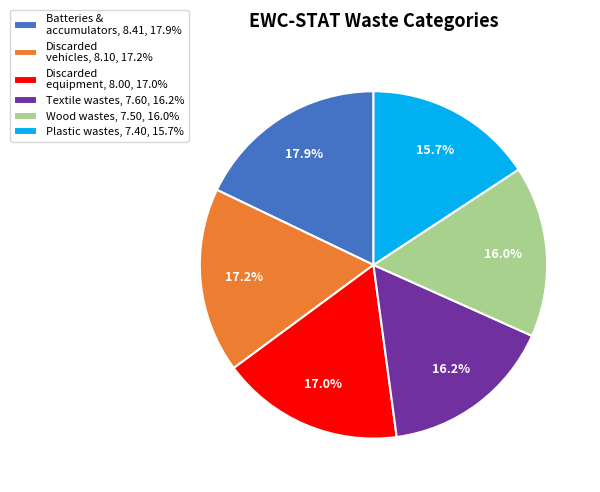

To the nearest percent, what is the average slice percentage?

17%